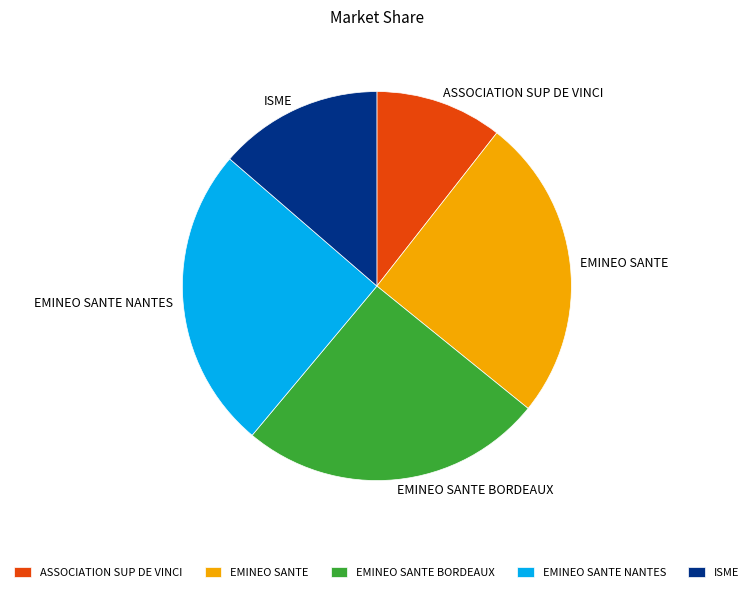

What is the smallest slice in the pie chart?

ASSOCIATION SUP DE VINCI